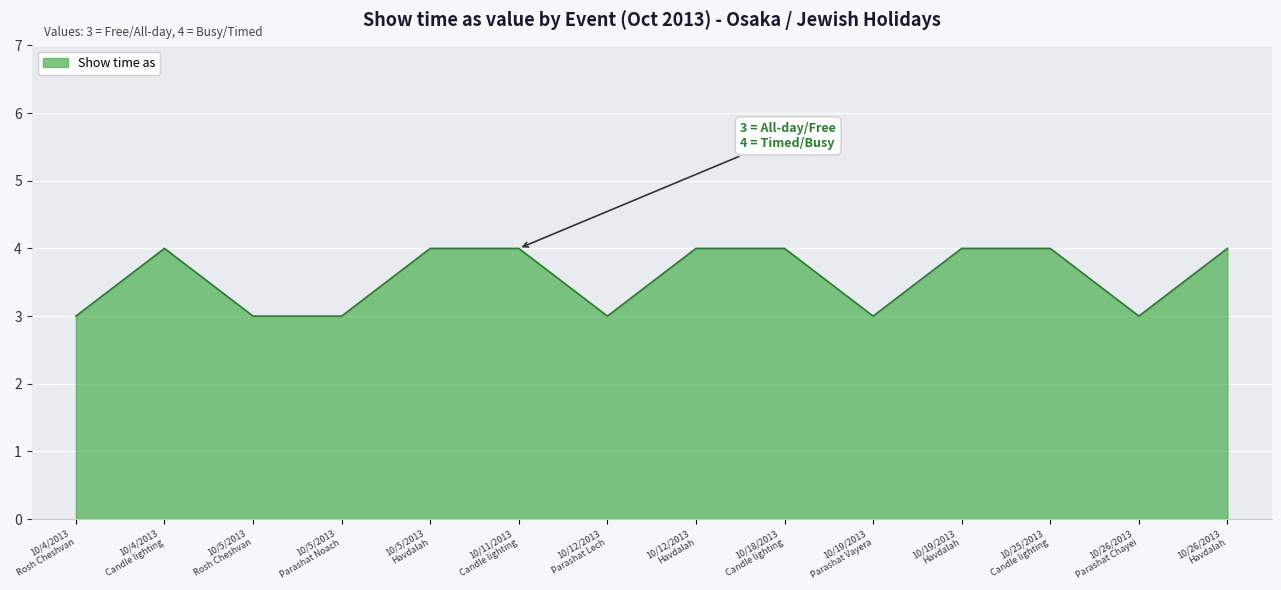

How many values are between 3 and 4?

14